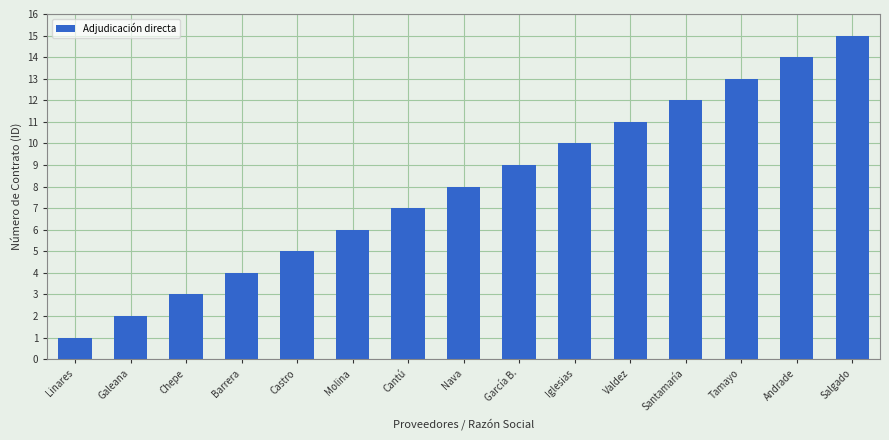

Which category has the highest value across all series?

Salgado